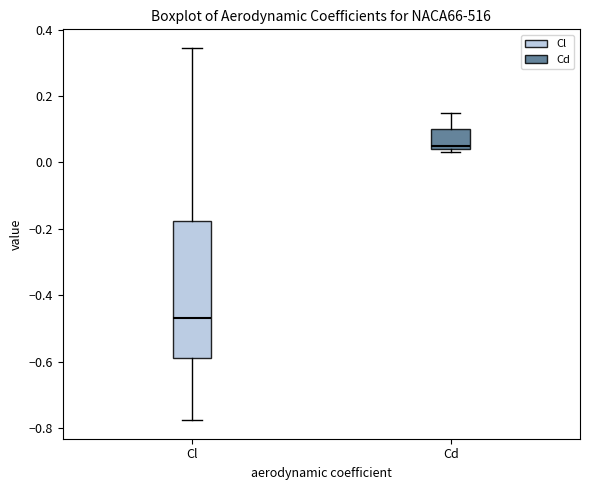

Where is the lower edge of the box for Cd on the y-axis? The values are not printed on the chart, so give them approximately, as read against the axis.

0.04